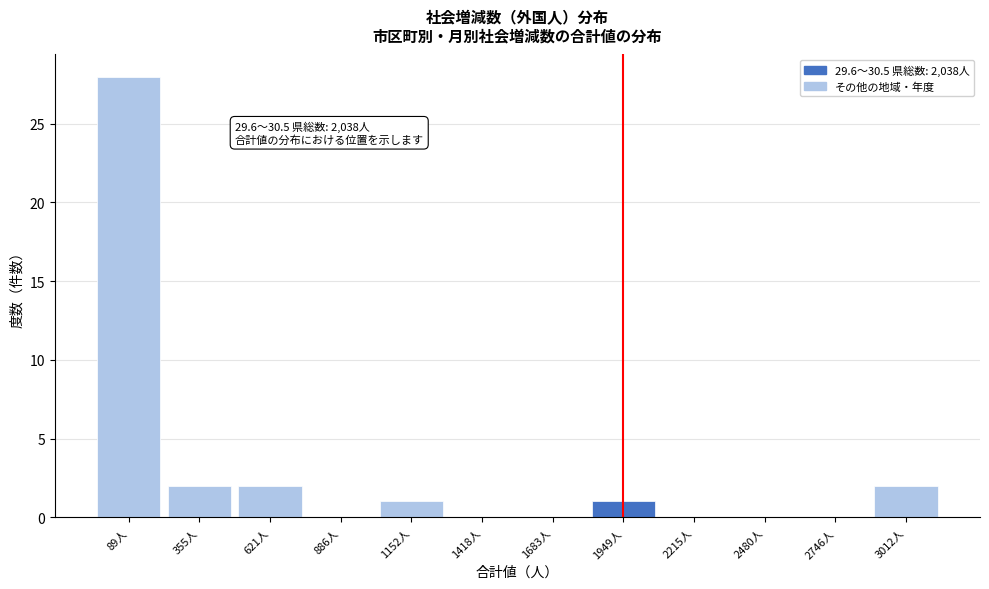

Reading left to right, extract all data points from this chart.

89人=28	355人=2	621人=2	886人=0	1152人=1	1418人=0	1683人=0	1949人=1	2215人=0	2480人=0	2746人=0	3012人=2